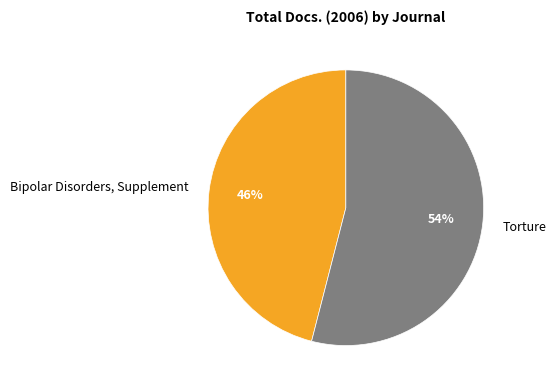

Which slice is the largest?

Torture